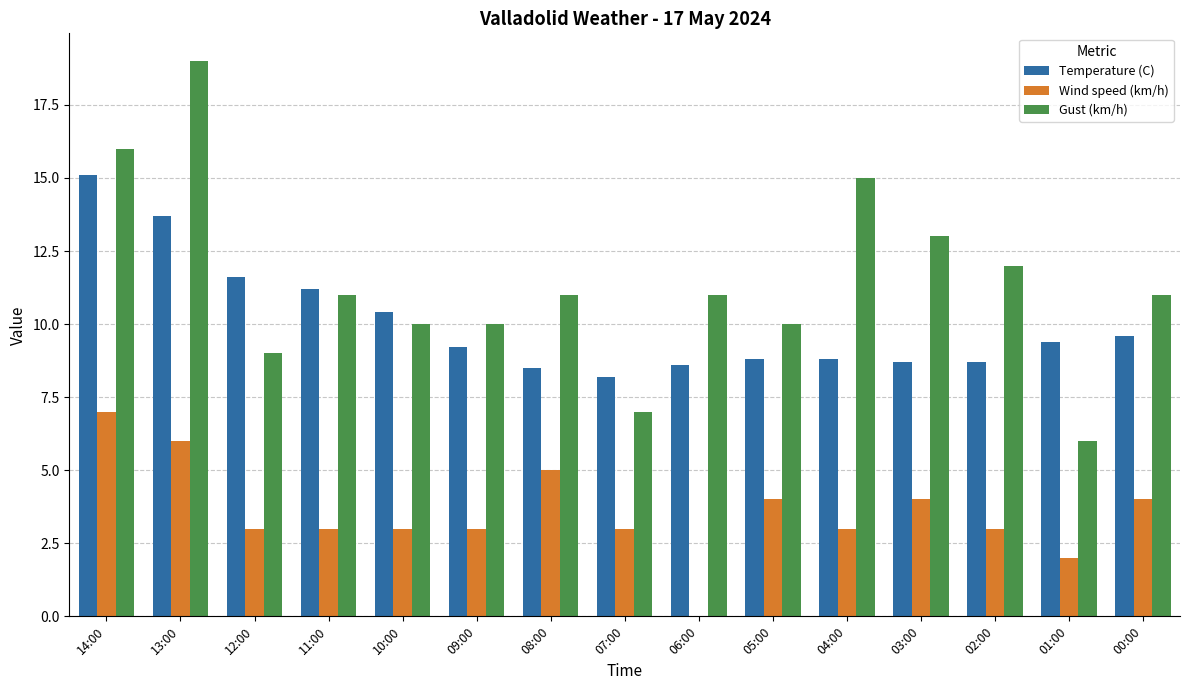

Between 14:00 and 10:00, which series saw the biggest shift?

Gust (km/h)